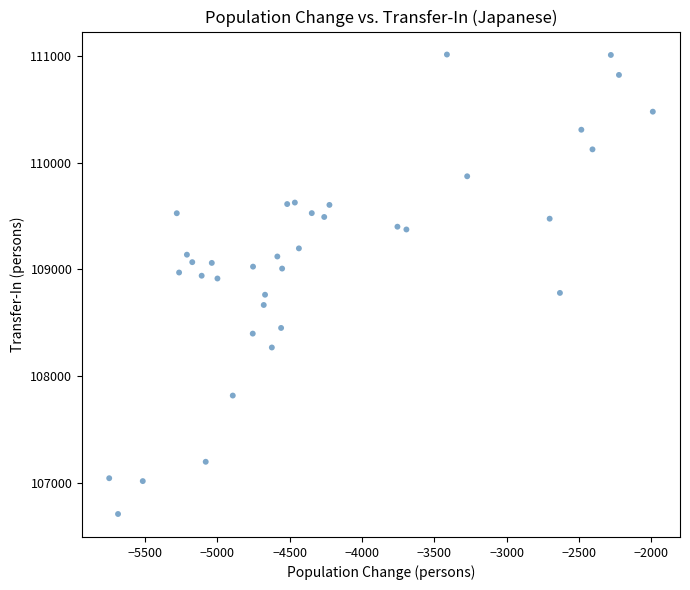

What is the range of X values (max minus min)?

3757